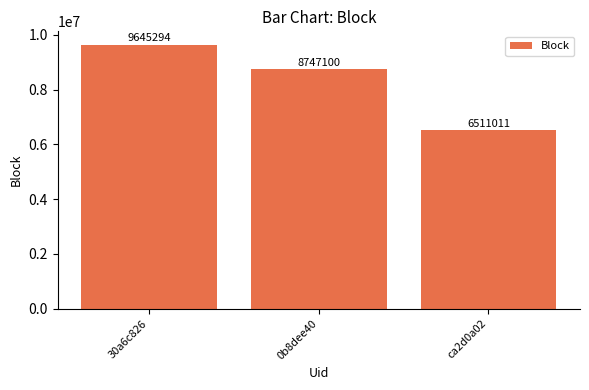

What is the ratio of the value at 30a6c826 to the value at 0b8dee40?

1.1